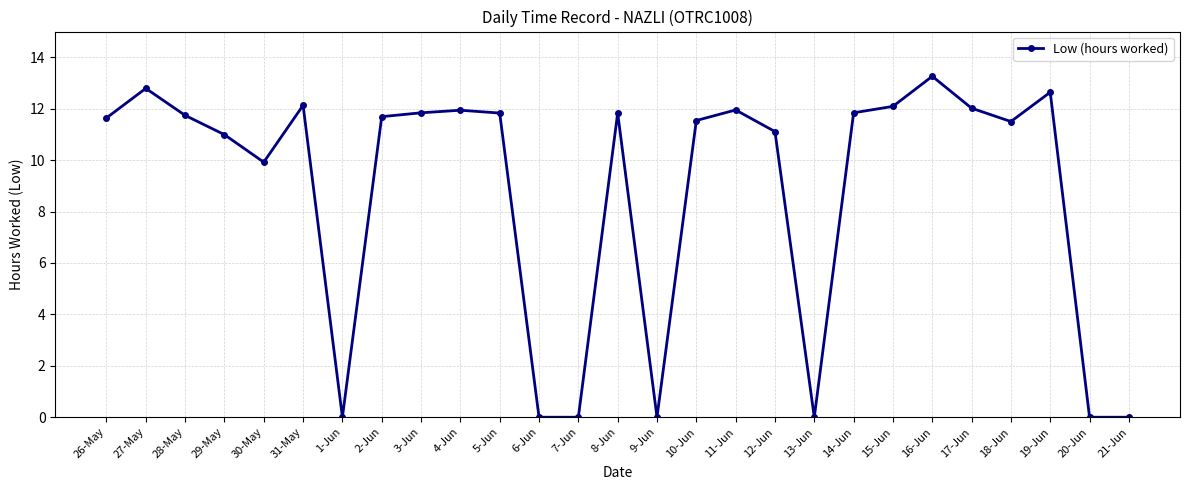

Approximately how many times larger is the value at 30-May compared to 8-Jun?

0.8